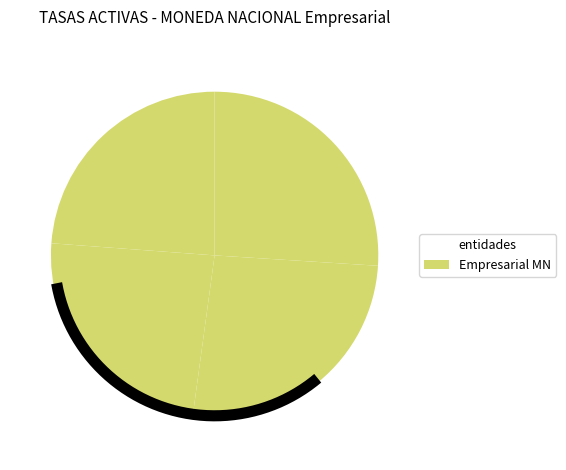

Which has a higher value, ECONOMICO or CREDITO DE BOLIVIA?

ECONOMICO